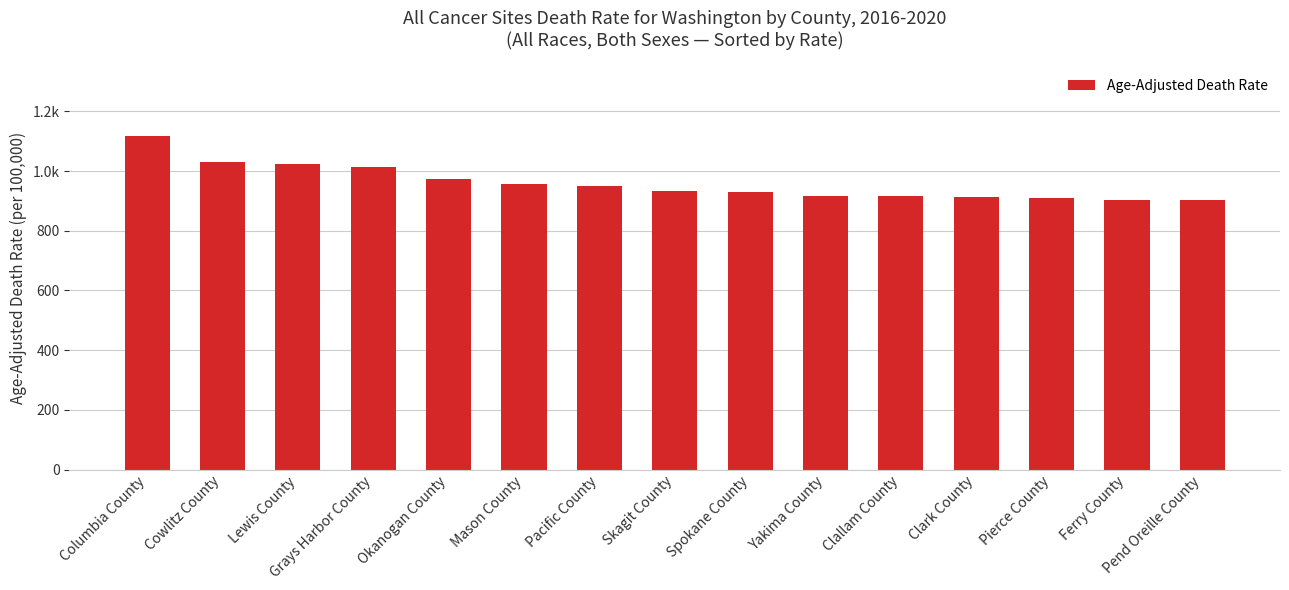

Reading left to right, what are all the values shown in this chart?

Columbia County=1117.2	Cowlitz County=1030.2	Lewis County=1023.0	Grays Harbor County=1014.4	Okanogan County=972.4	Mason County=956.5	Pacific County=951.3	Skagit County=931.5	Spokane County=929.5	Yakima County=916.4	Clallam County=915.3	Clark County=911.9	Pierce County=908.6	Ferry County=904.2	Pend Oreille County=902.8